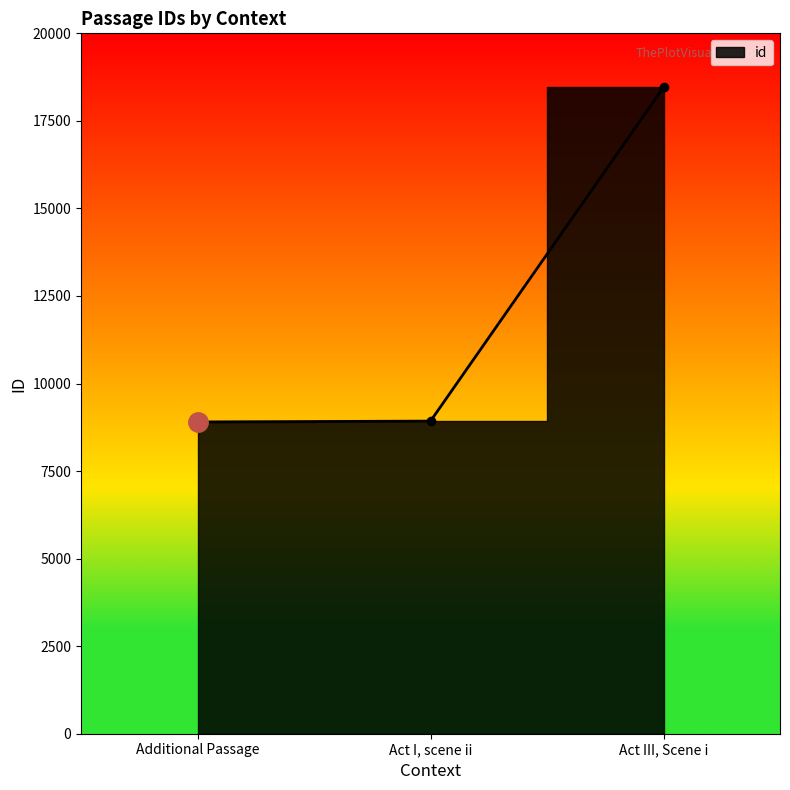

How many distinct data groups are displayed?

1